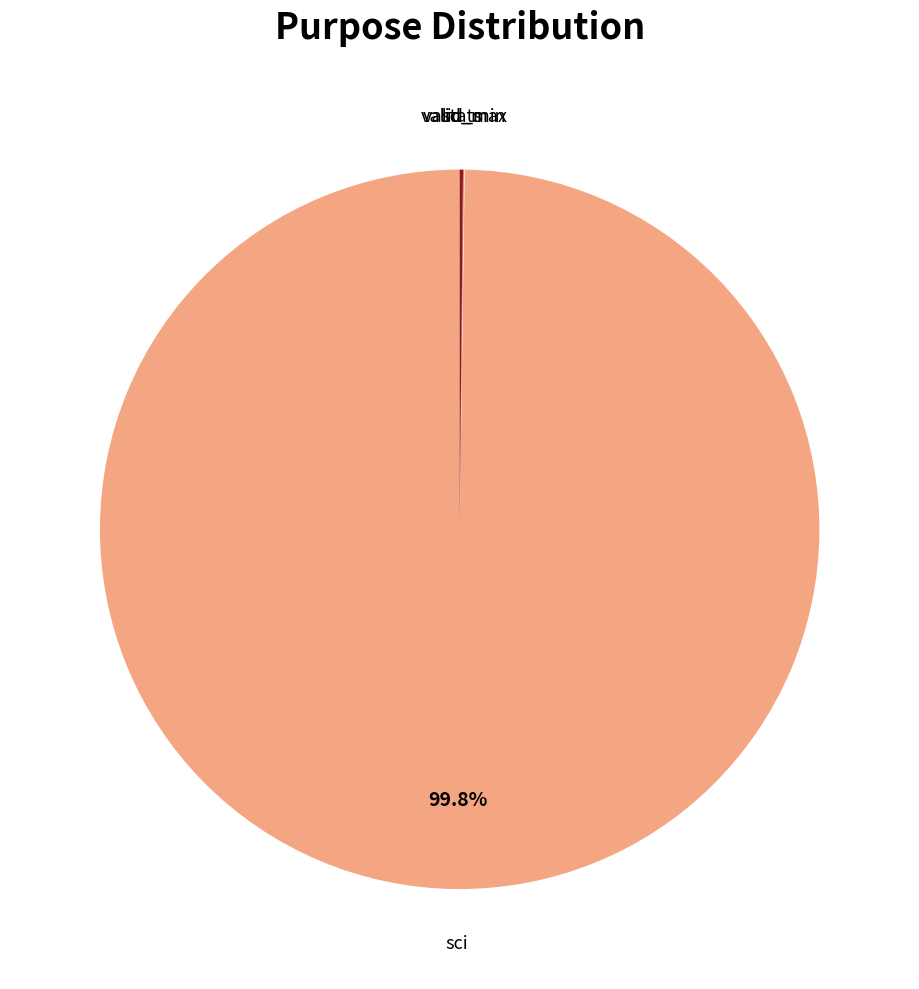

Is there a majority slice in this chart?

Yes